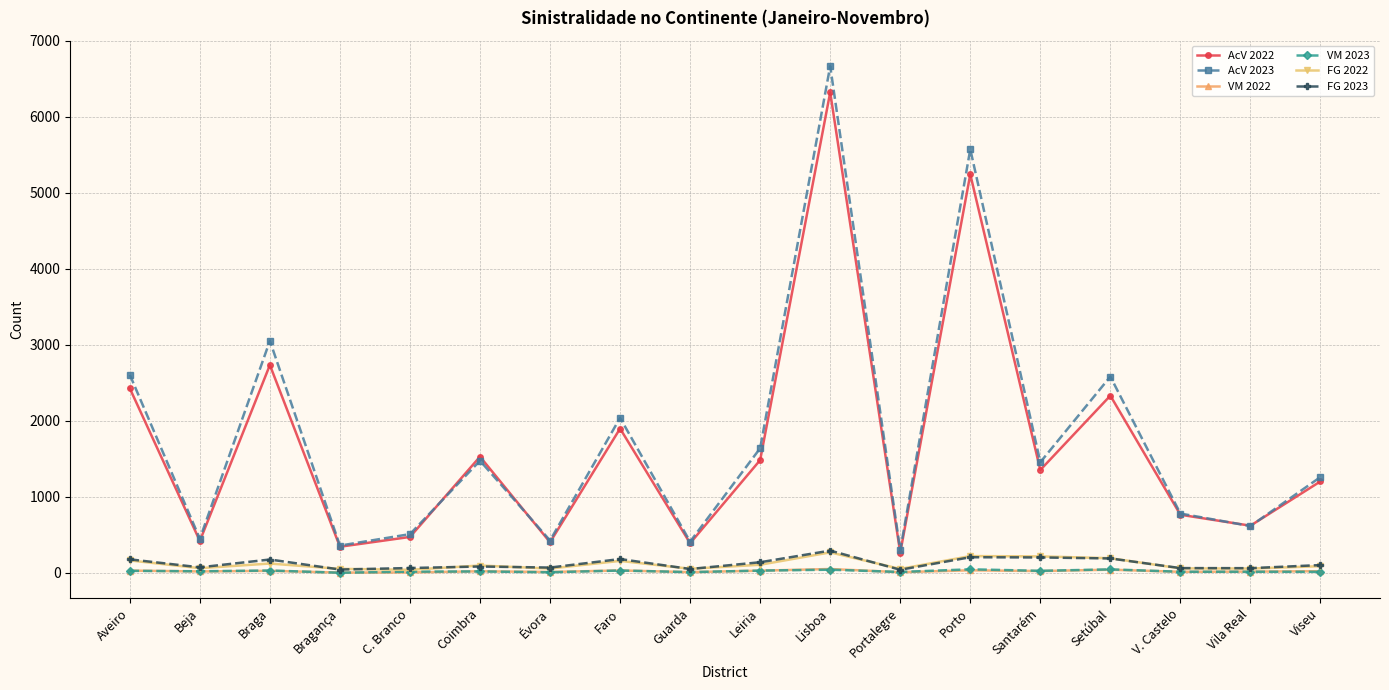

The value of FG 2022 at Porto is 222. True or false?

True